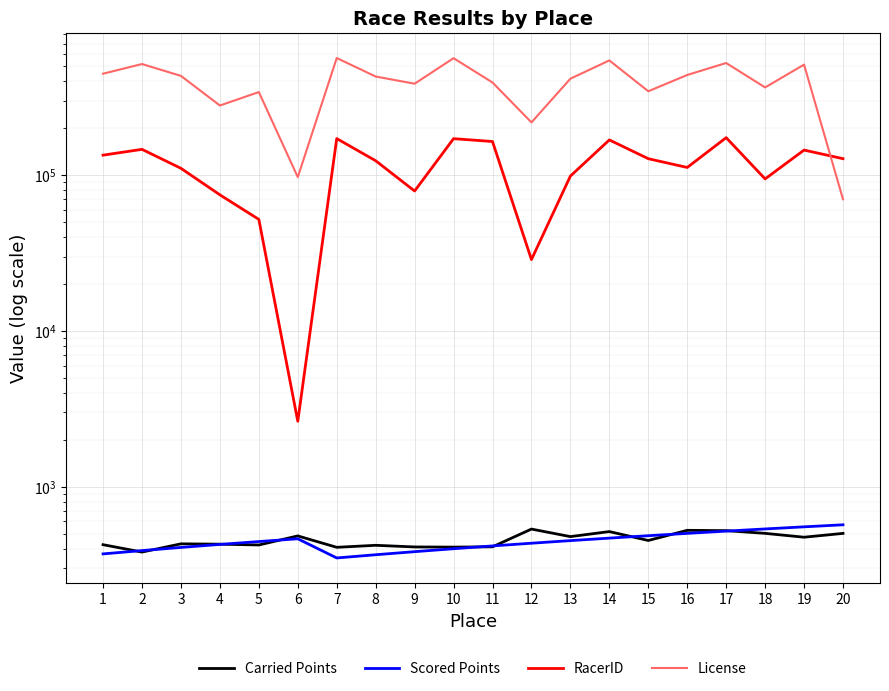

At which category is the sum across all series the highest?

7